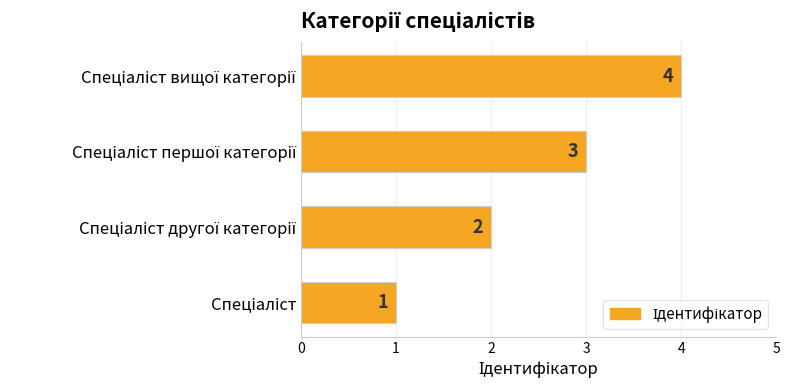

How many data points does each series have?

4